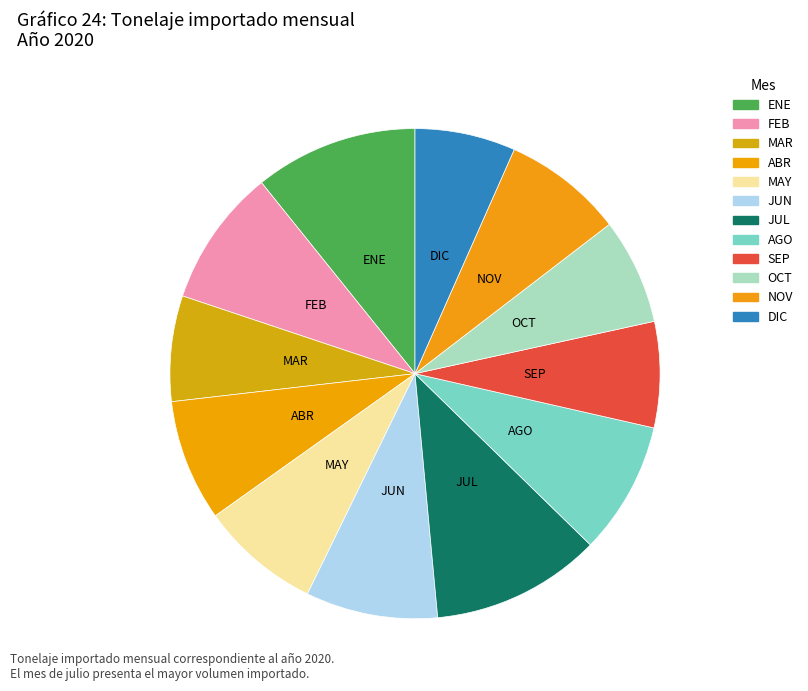

Does FEB represent more than half of the total?

No